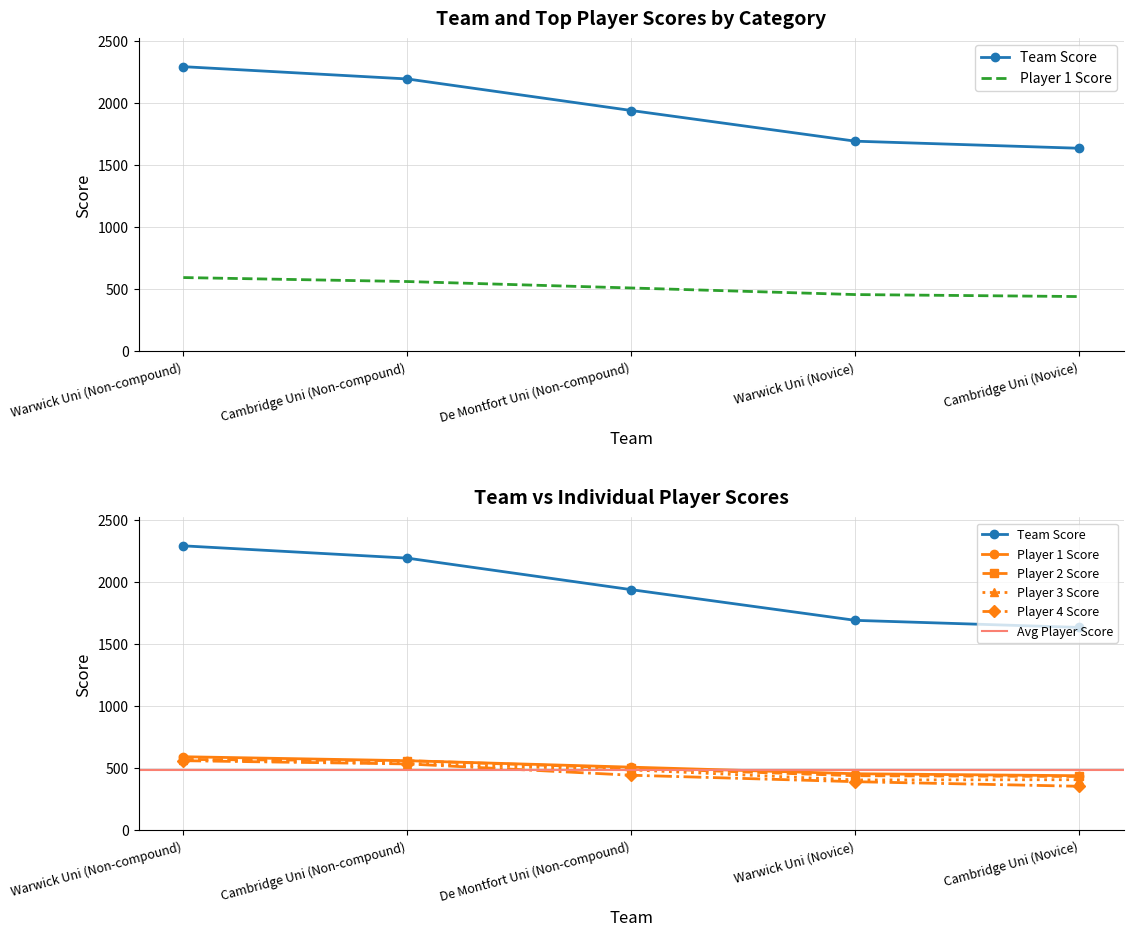

At which label does Player 3 Score reach its minimum?

Warwick Uni (Novice)